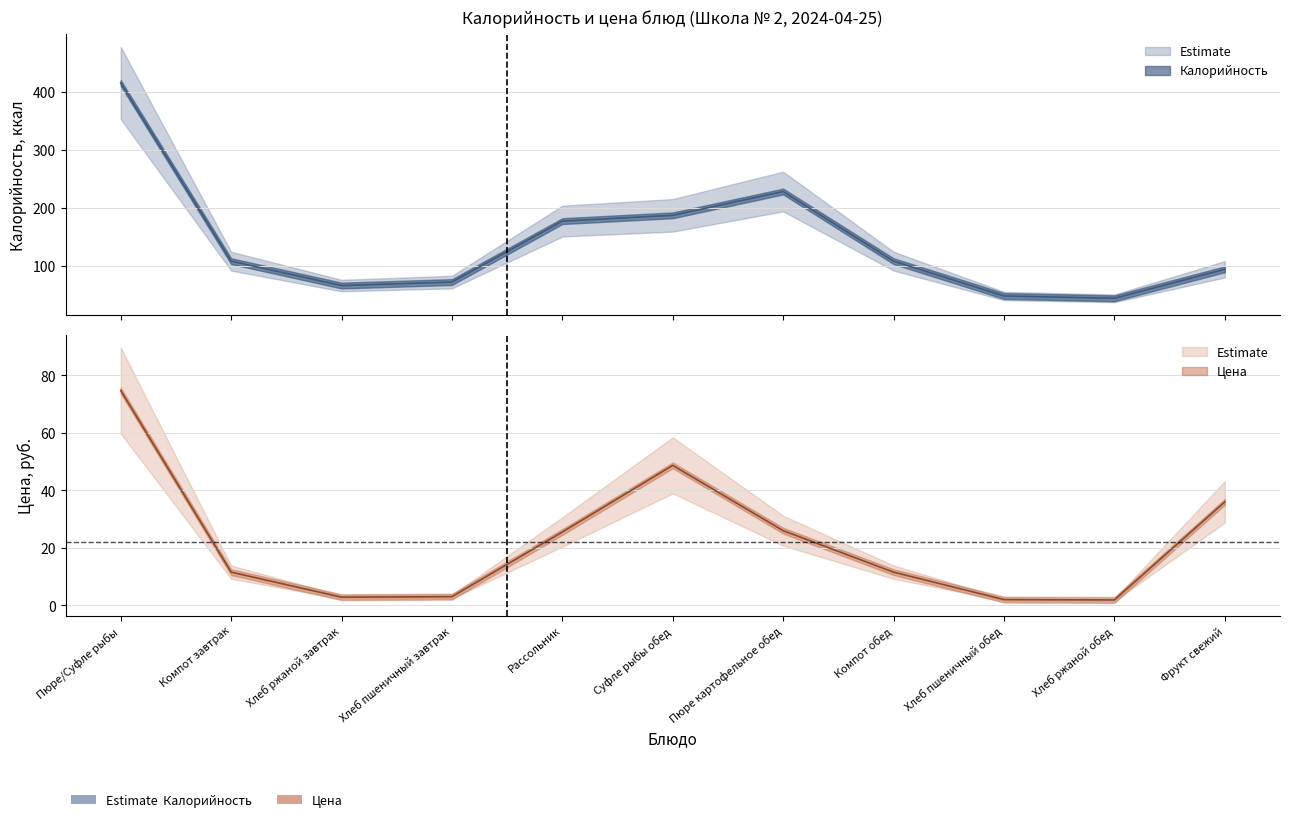

Rank the categories by Цена value from lowest to highest.

Хлеб ржаной обед, Хлеб пшеничный обед, Хлеб ржаной завтрак, Хлеб пшеничный завтрак, Компот завтрак, Компот обед, Рассольник, Пюре картофельное обед, Фрукт свежий, Суфле рыбы обед, Пюре/Суфле рыбы